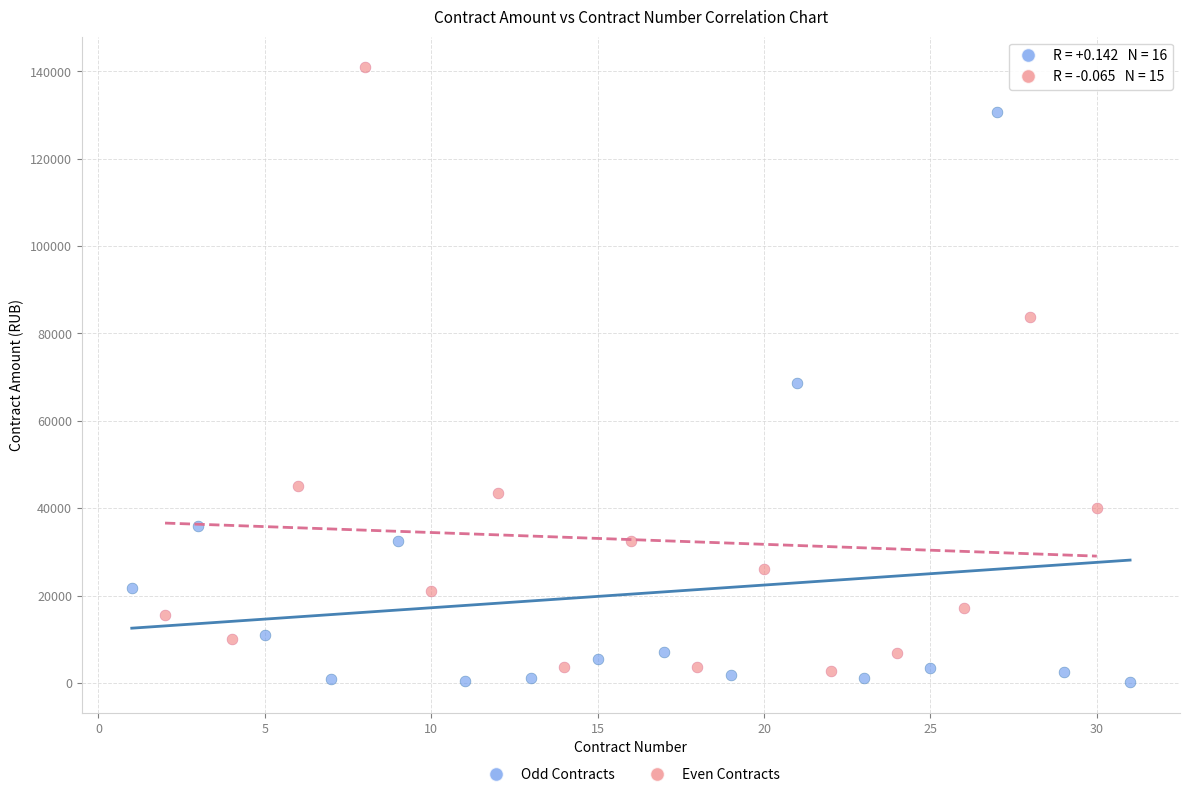

Which series has the widest spread of Y values?

Even Contracts